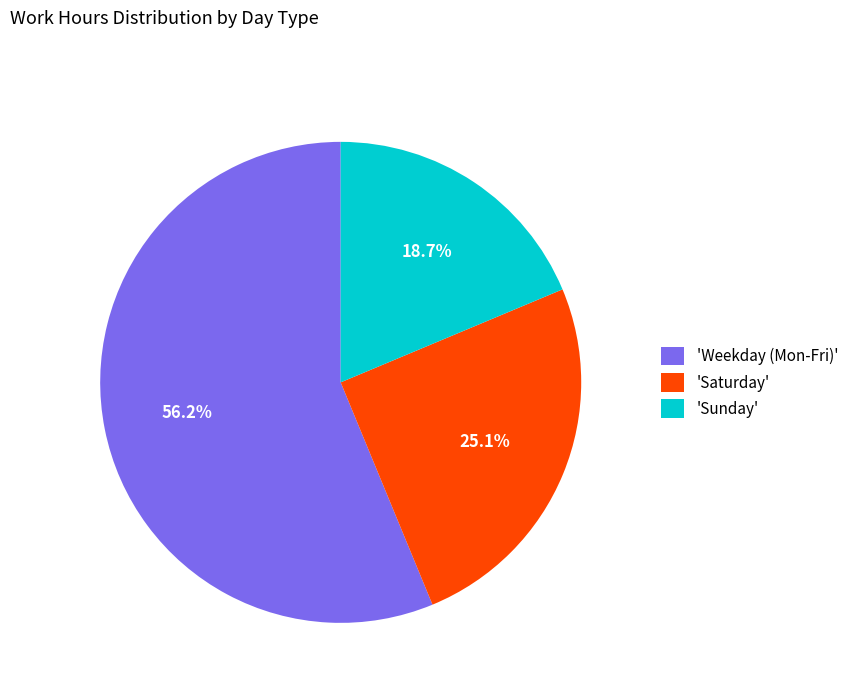

Is there any slice that represents more than half of the pie?

Yes